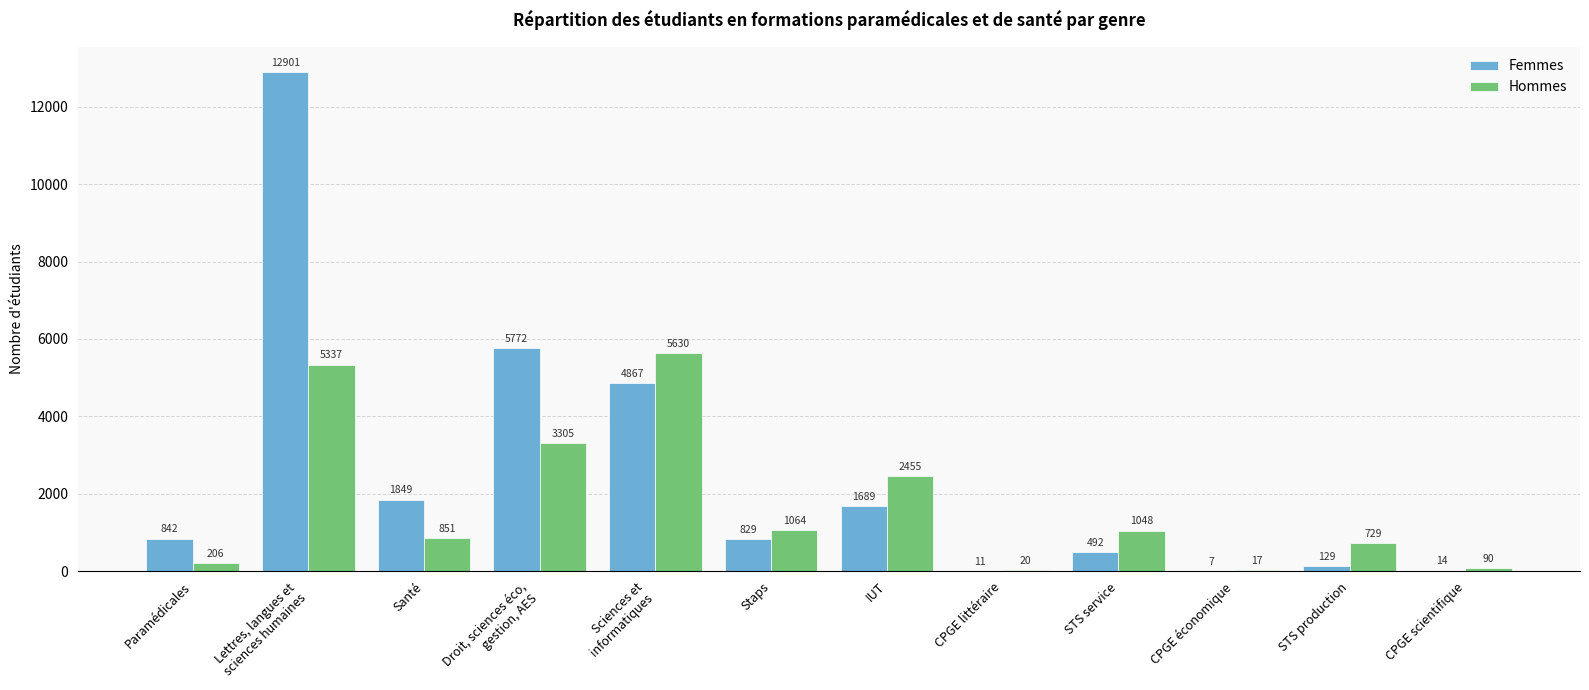

Count the number of data series in this chart.

2